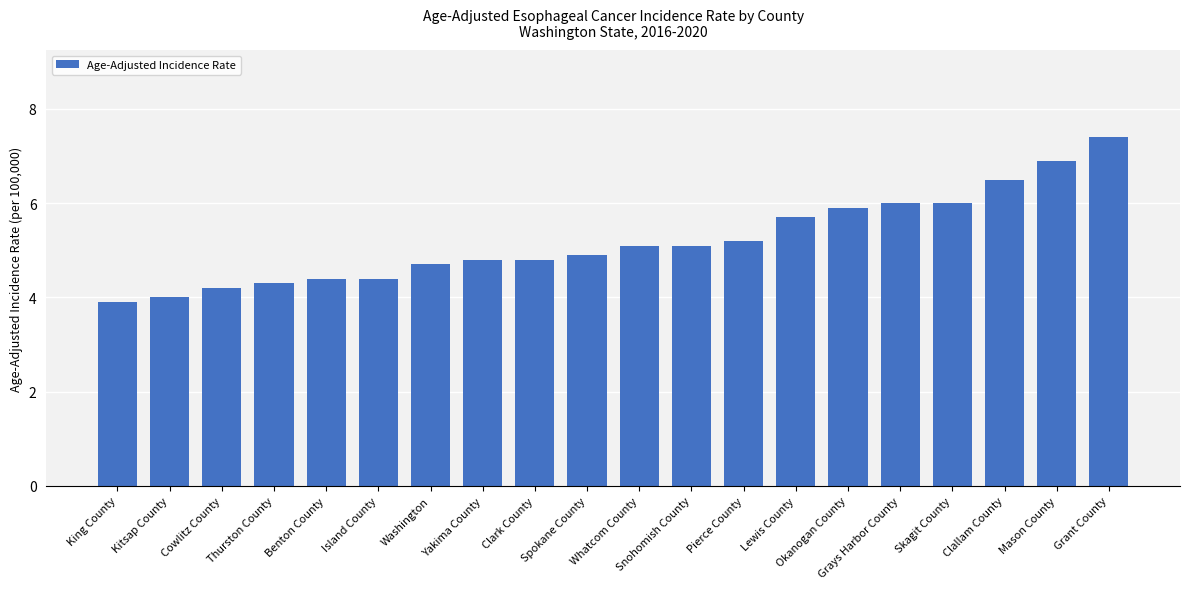

Which category has the highest value across all series?

Grant County